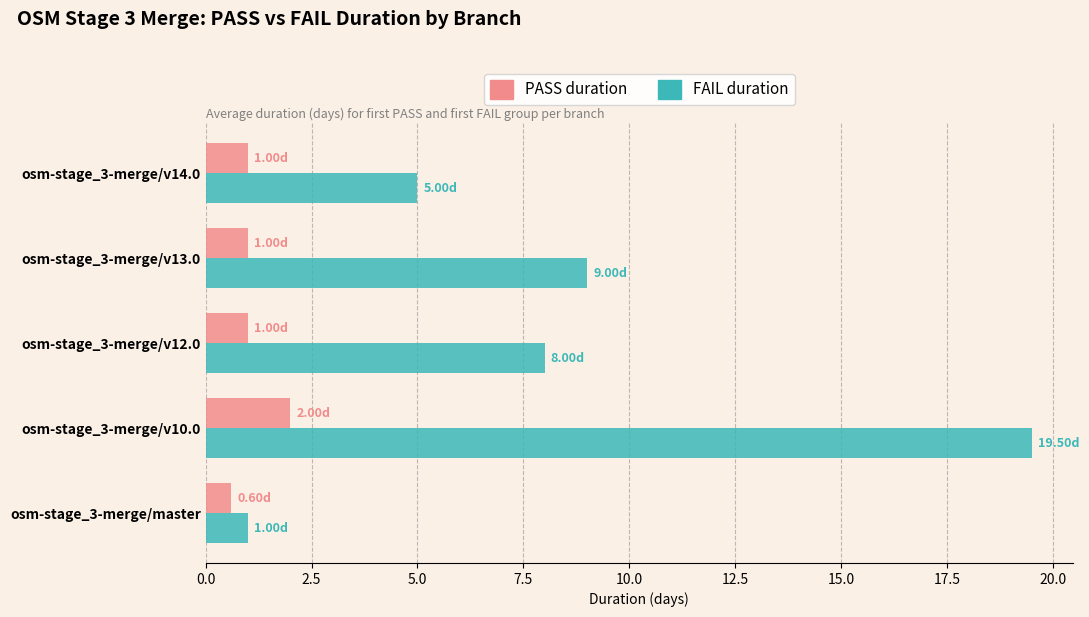

Rank the series by their average value, from highest to lowest.

FAIL duration, PASS duration